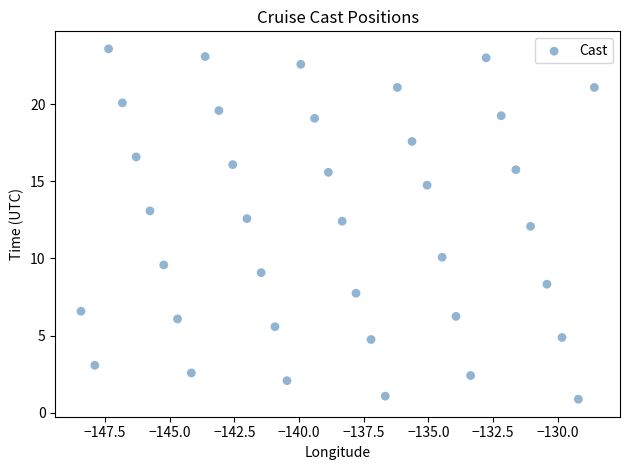

What is the range of X values (max minus min)?

19.8